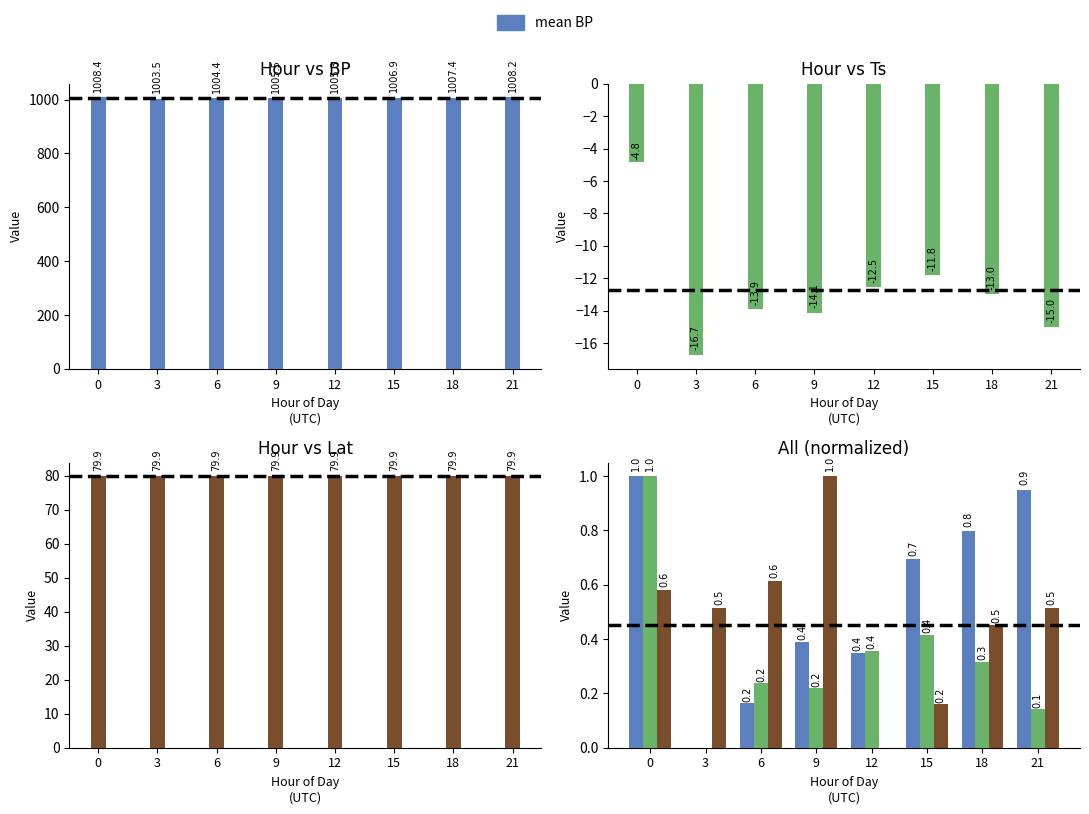

How many bars are there in each group?

3